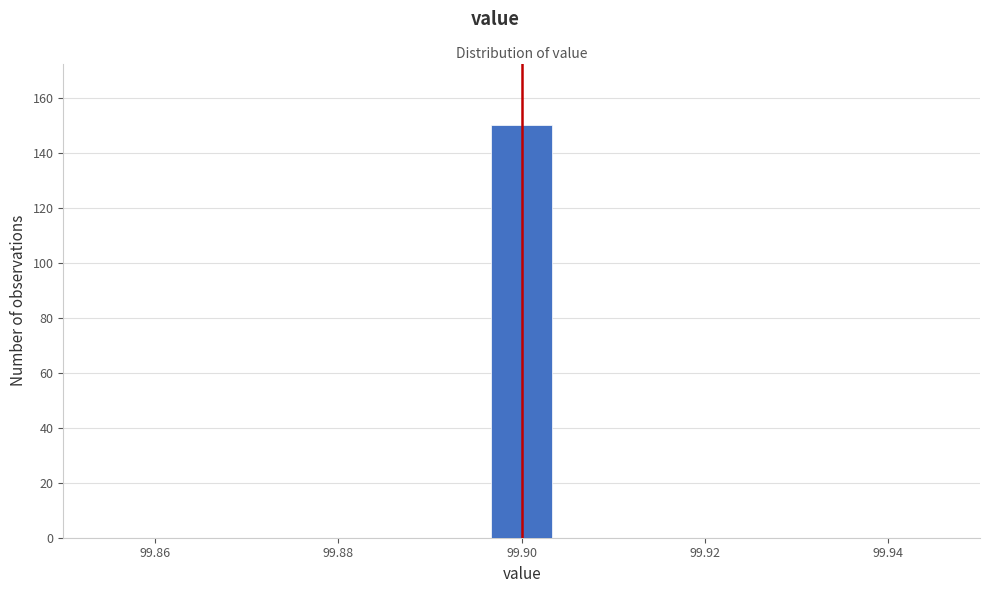

Read against the x-axis, roughly where is the centre of the tallest bar?

99.900